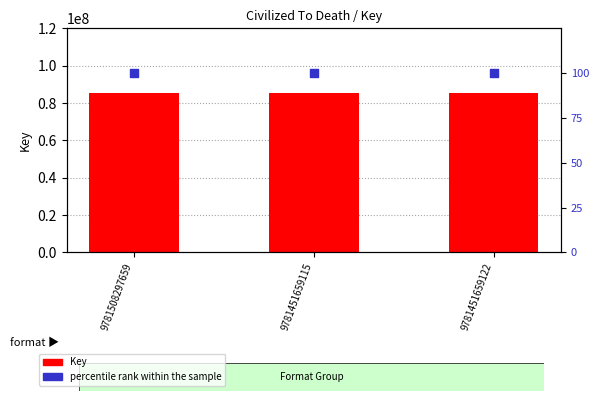

Which series has the largest total across all categories?

Key